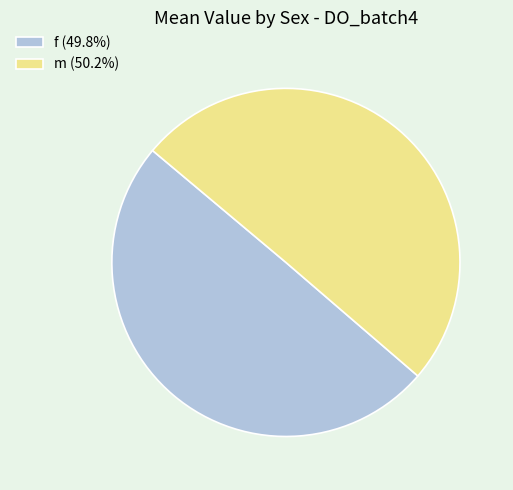

Do m (50.2%) and f (49.8%) together represent more than half of the pie?

Yes